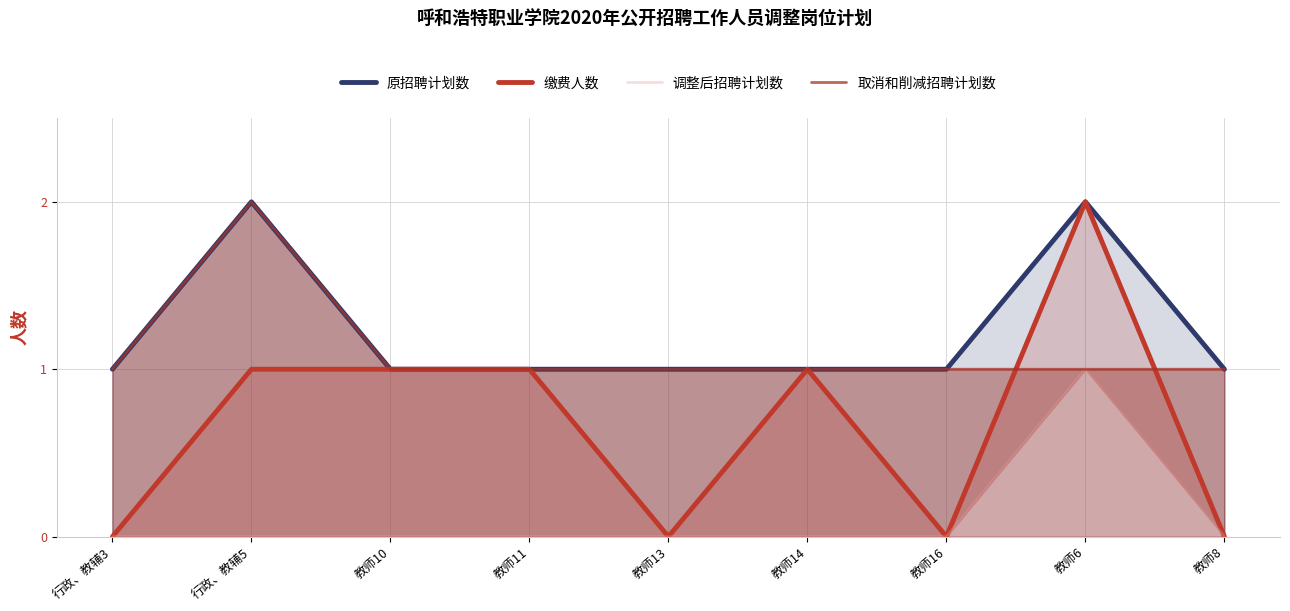

What position from the right is 教师10?

7